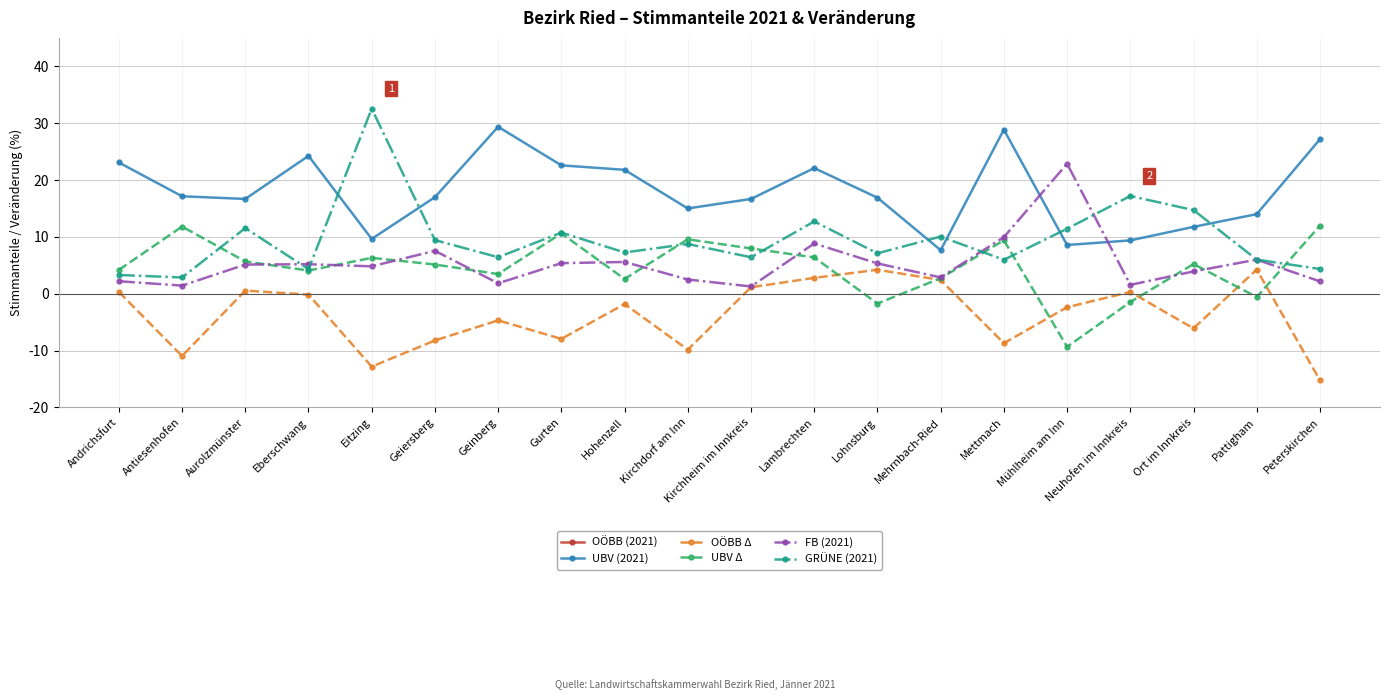

True or false: UBV (2021) and OÖBB (2021) intersect in this chart.

False